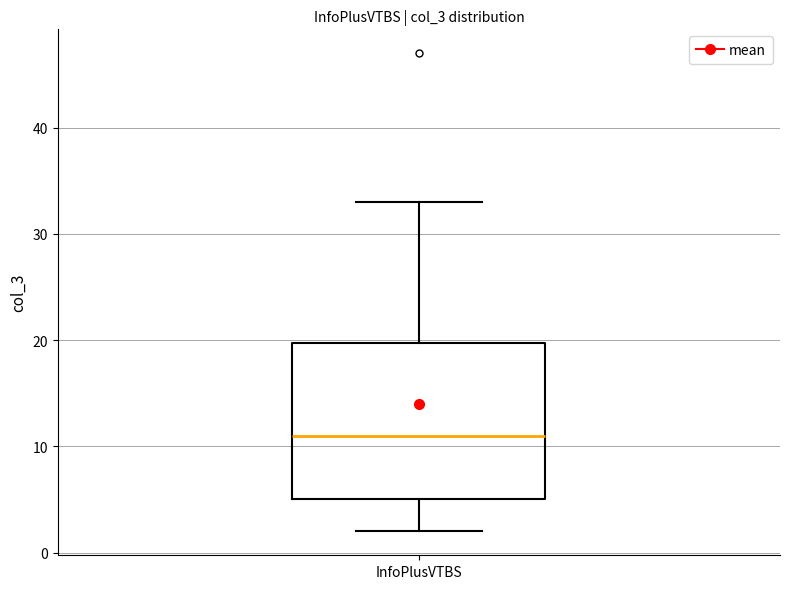

Where does the median line of the box for InfoPlusVTBS sit on the y-axis? The values are not printed on the chart, so give them approximately, as read against the axis.

11